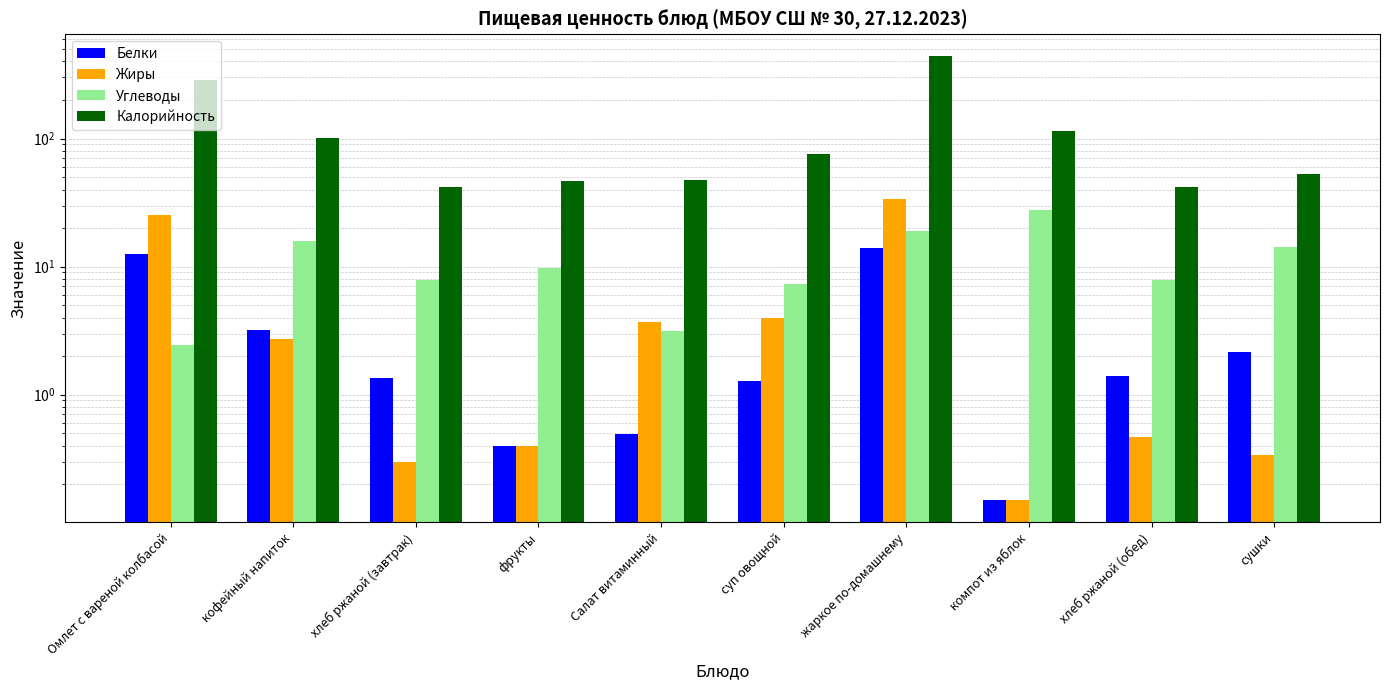

At which category is the sum across all series the highest?

жаркое по-домашнему